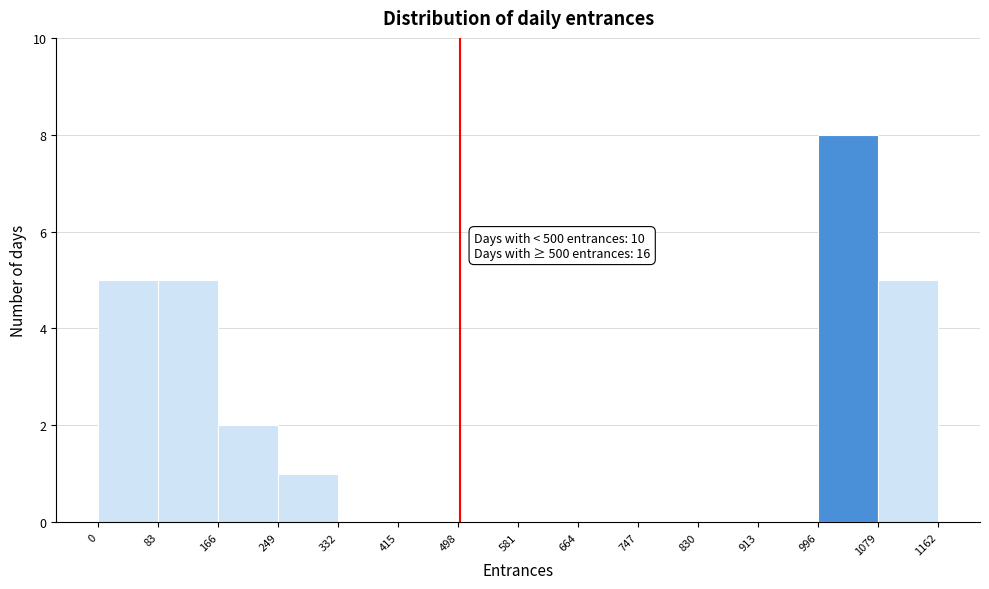

Which range on the x-axis has the tallest bar?

996 to 1079